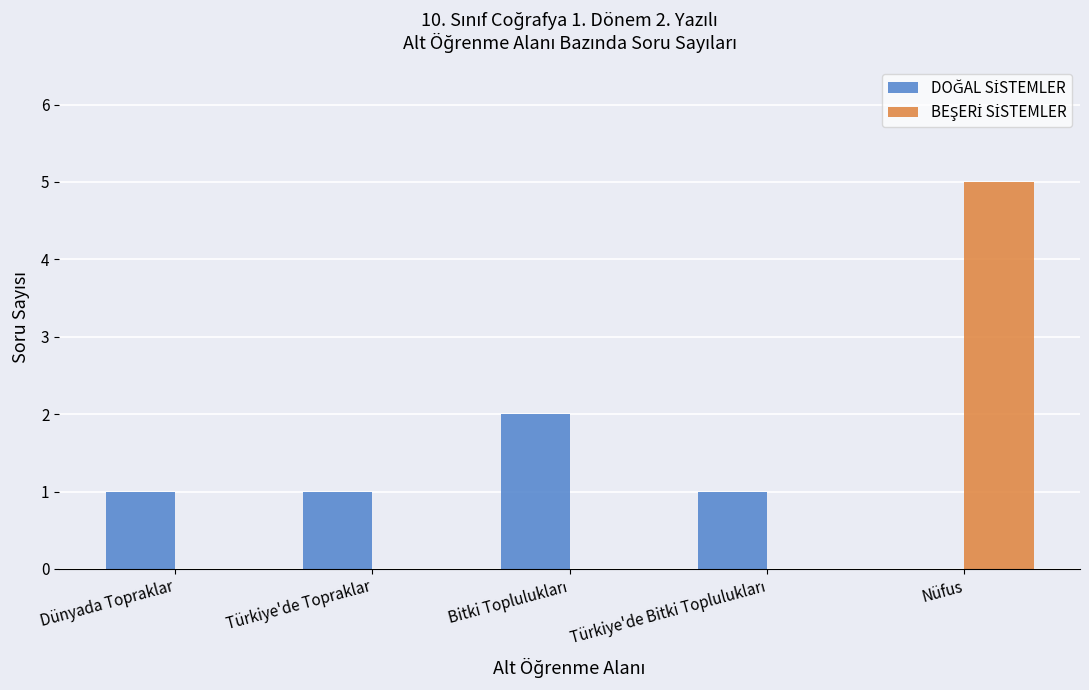

Does the chart contain stacked bars?

No